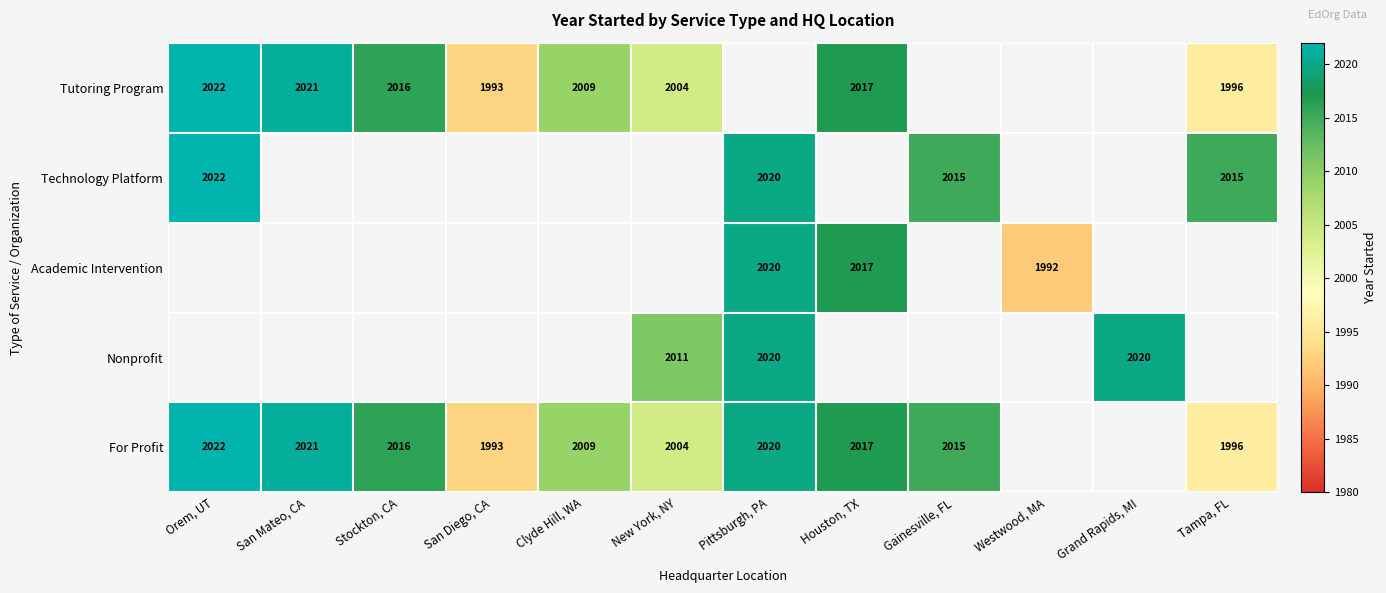

Is it true that Nonprofit equals 838 at New York, NY?

False